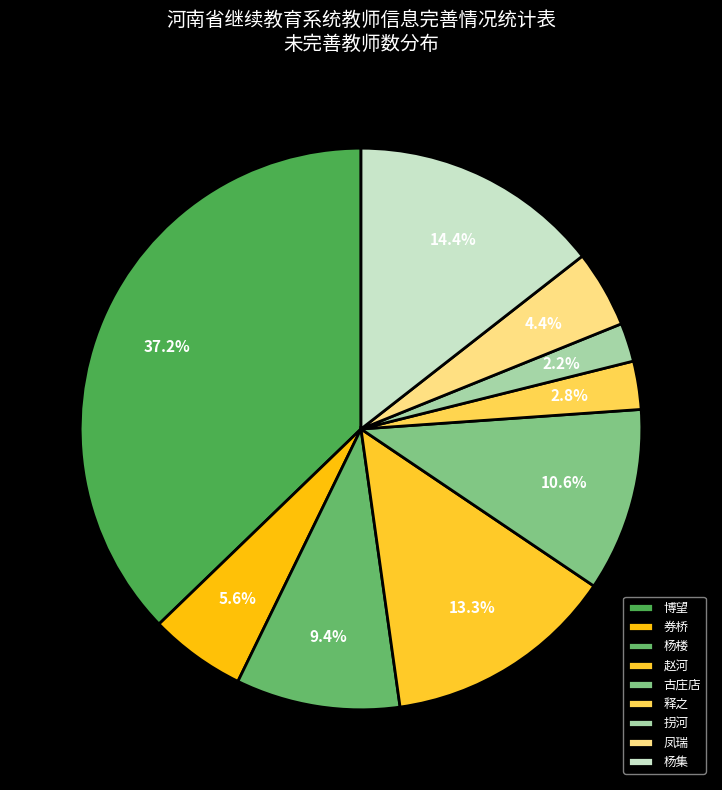

Does any single category account for the majority?

No